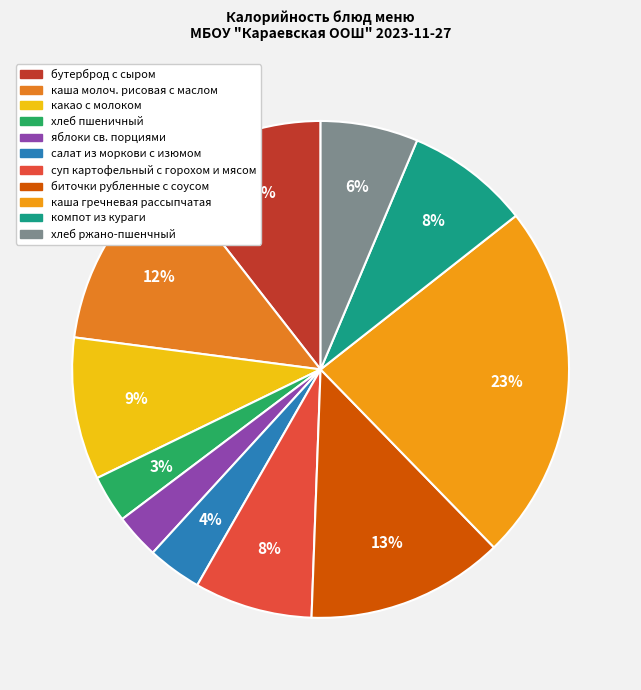

Does какао с молоком represent more than half of the total?

No